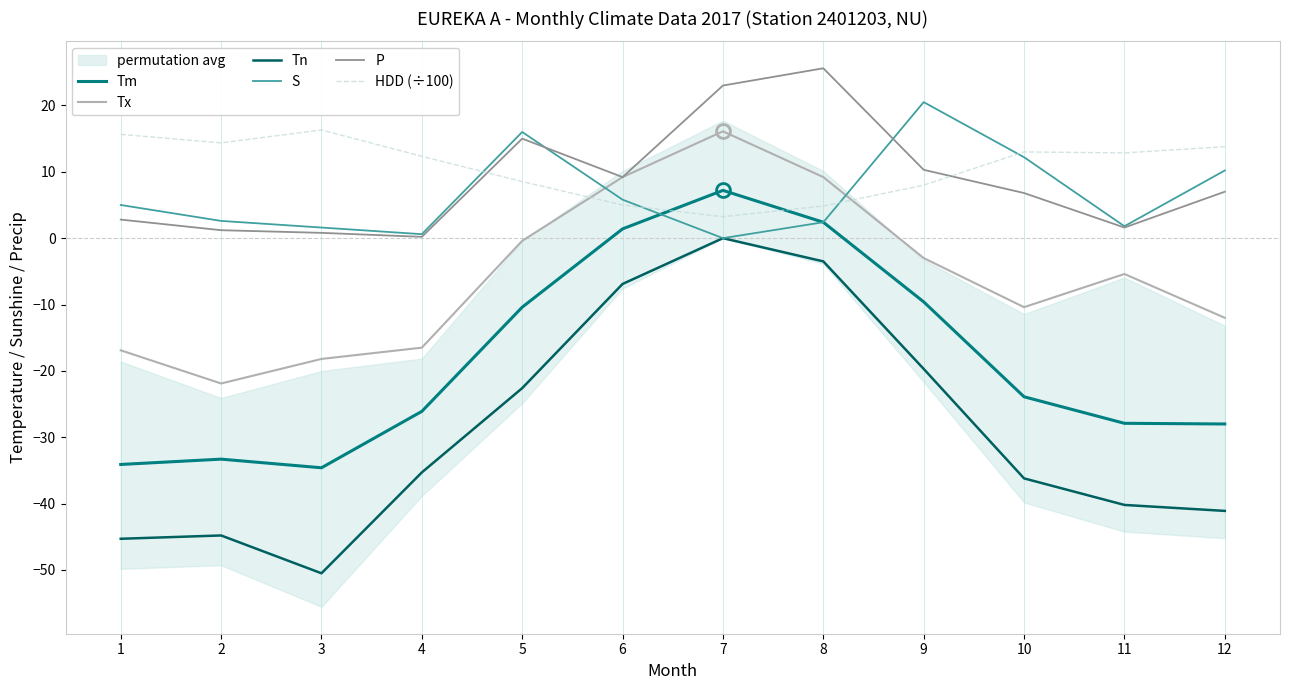

True or false: S has a value of 8.1 at 1.

False